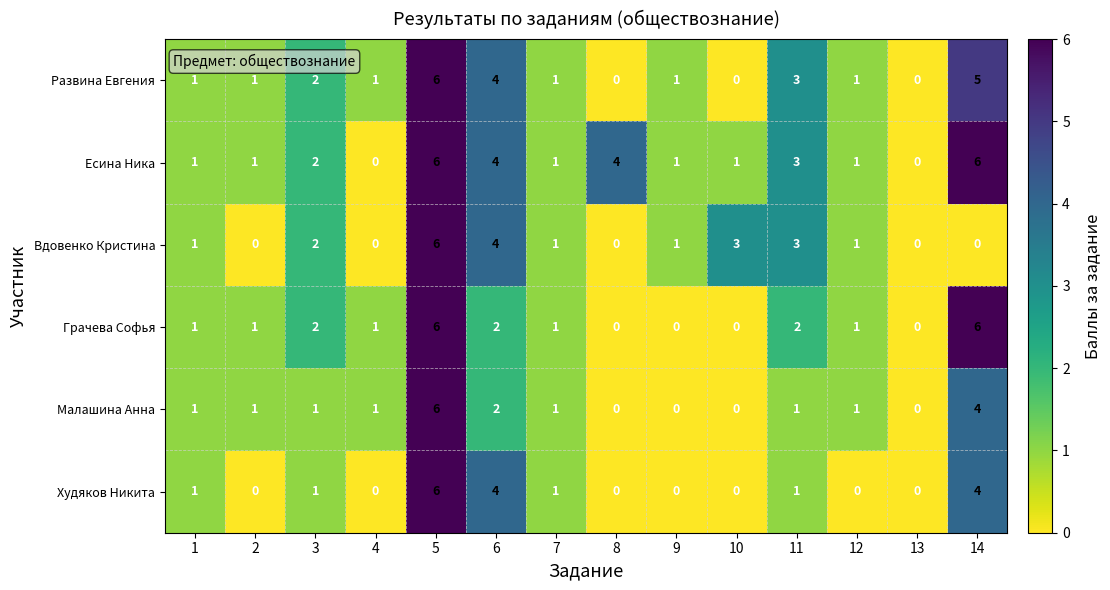

What is the difference between the maximum and minimum values in the Худяков Никита series?

6